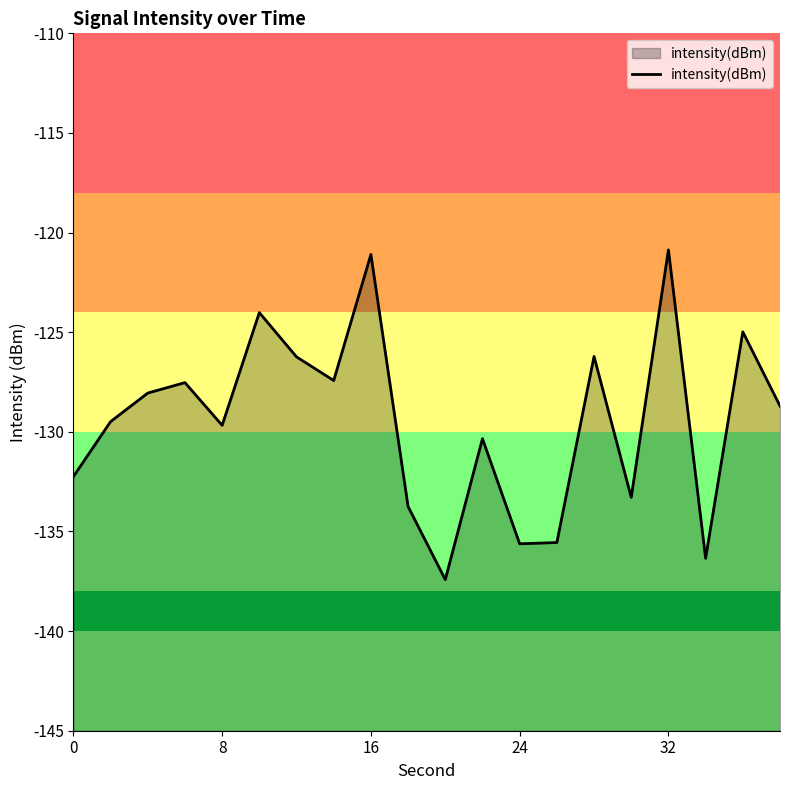

What is the greatest value displayed?

-120.9